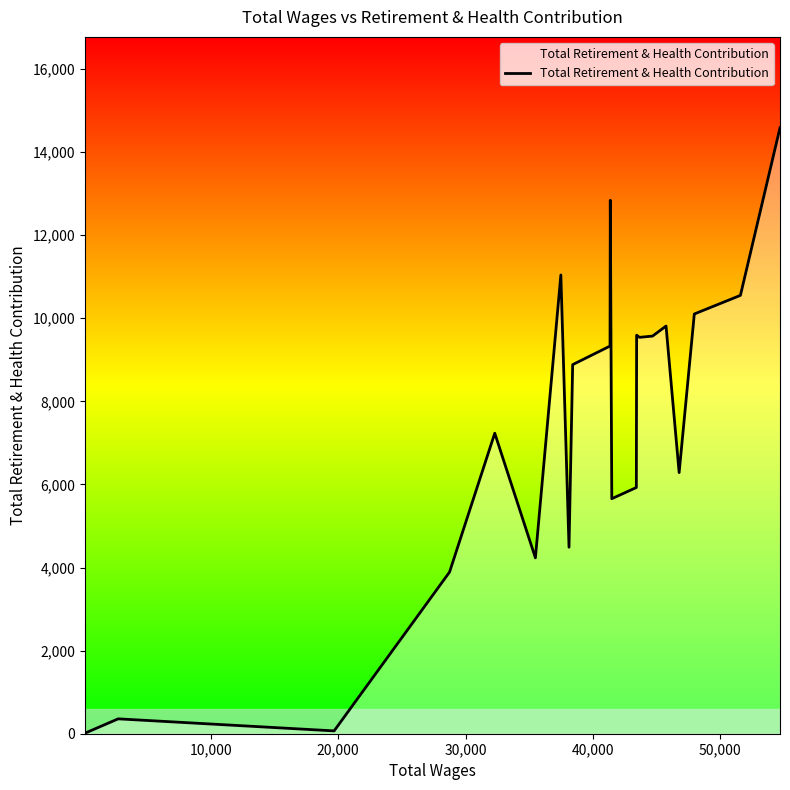

How many lines are shown in the chart?

1